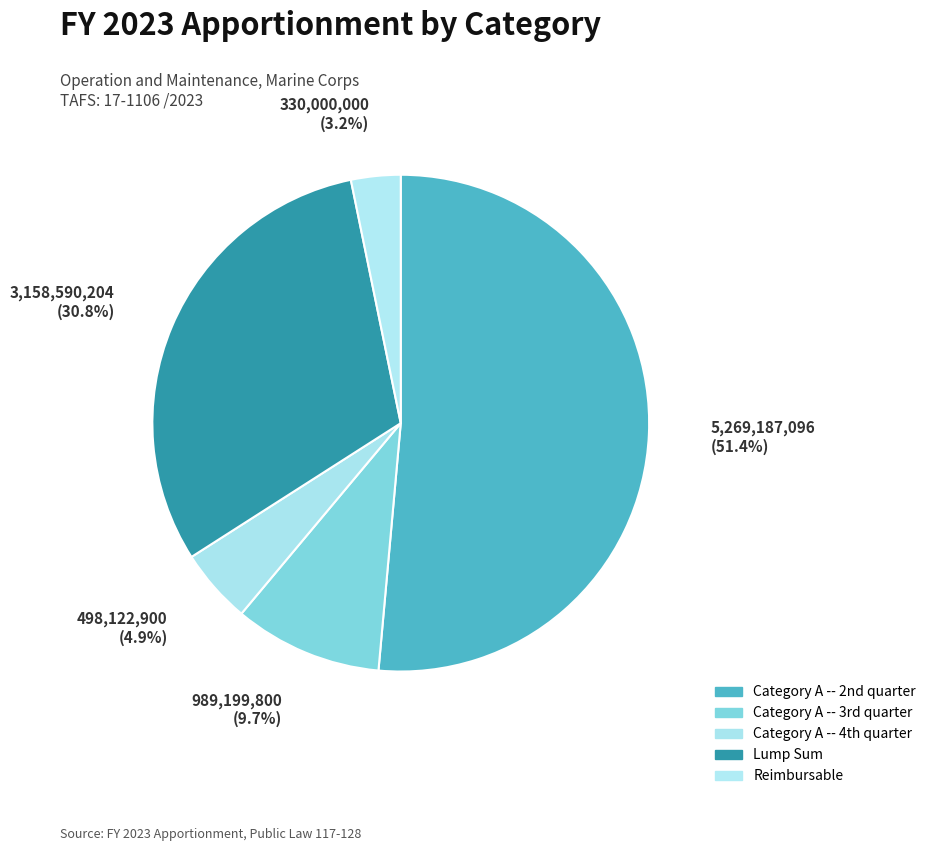

Count the number of slices in the pie.

5